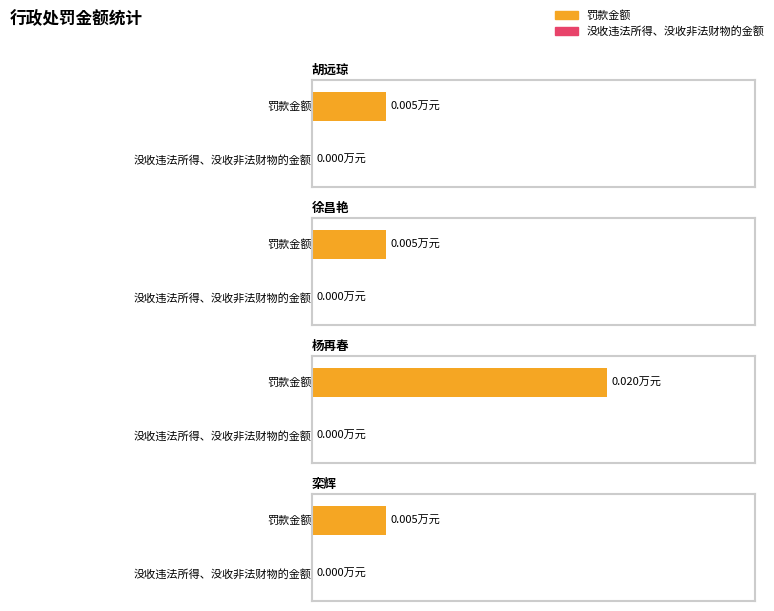

Is it true that 罚款金额 equals 0.0 at 4?

True